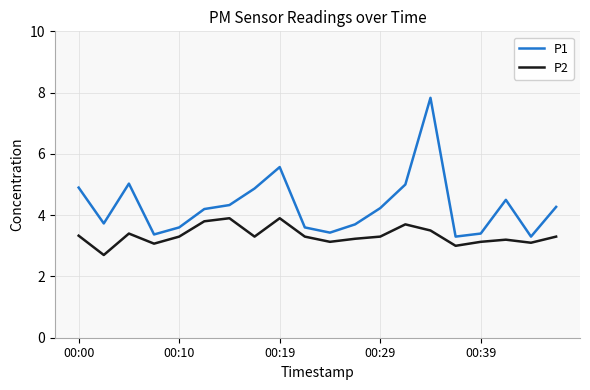

Which series has the largest total across all categories?

P1